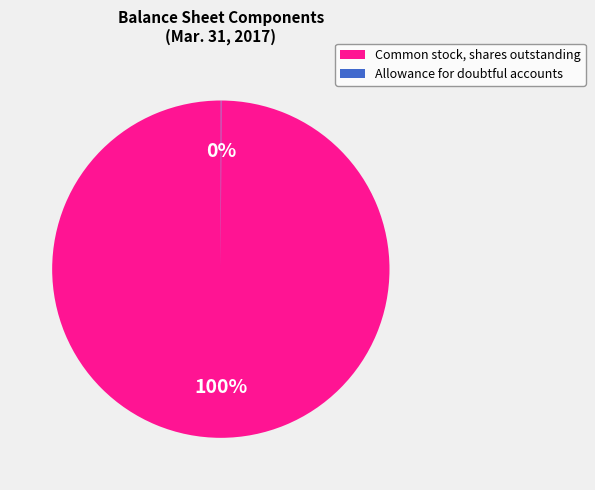

True or false: Common stock, shares outstanding accounts for 100% of the total.

True